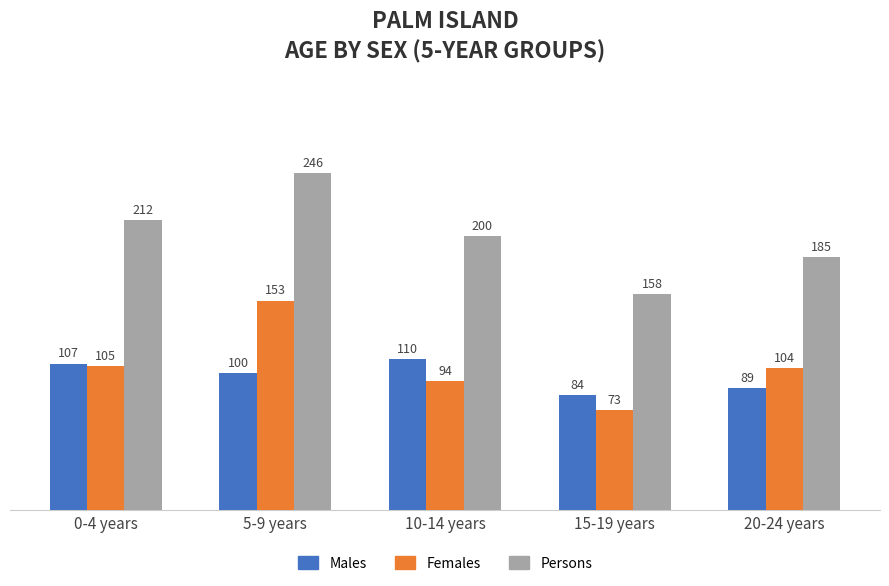

Rank the series at 5-9 years from highest to lowest value.

Persons, Females, Males